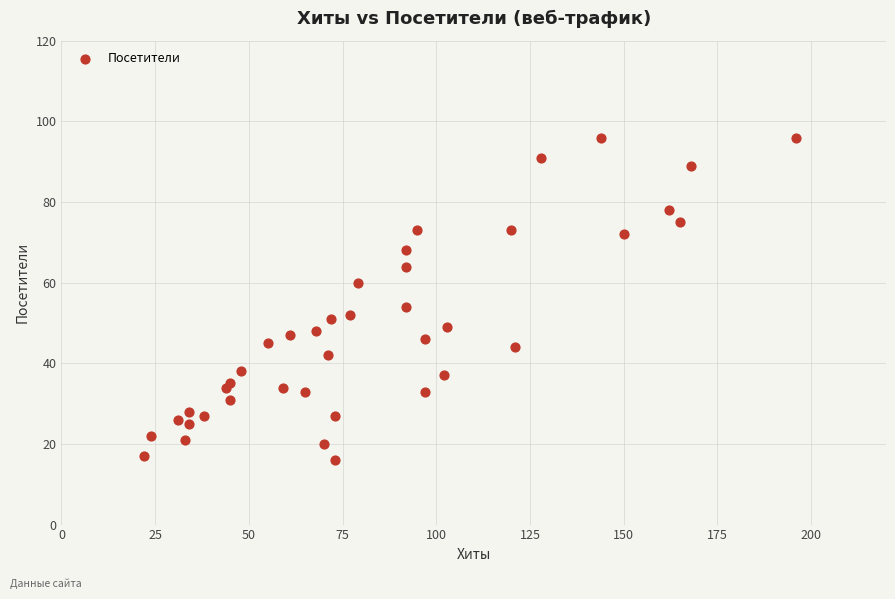

What Y value in the scatter plot is closest to 56?

54